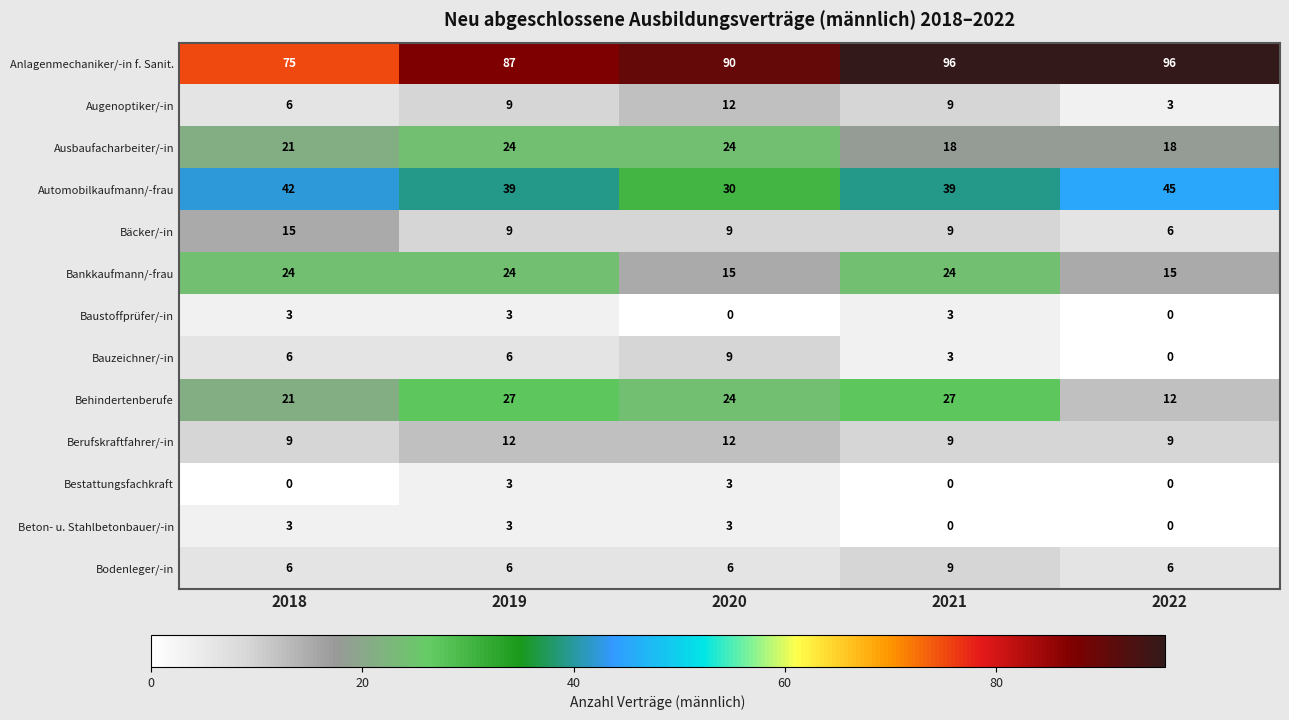

How many series are shown in this chart?

13